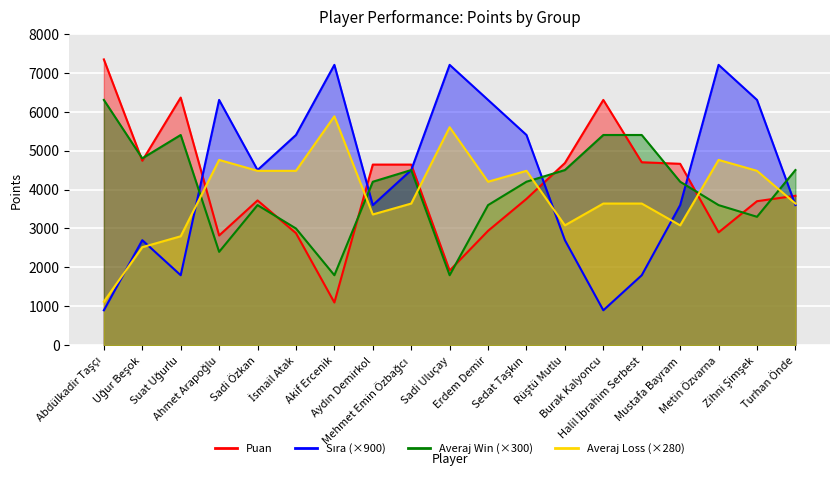

What is the difference between the second highest and minimum values in the Averaj_win series?

3600